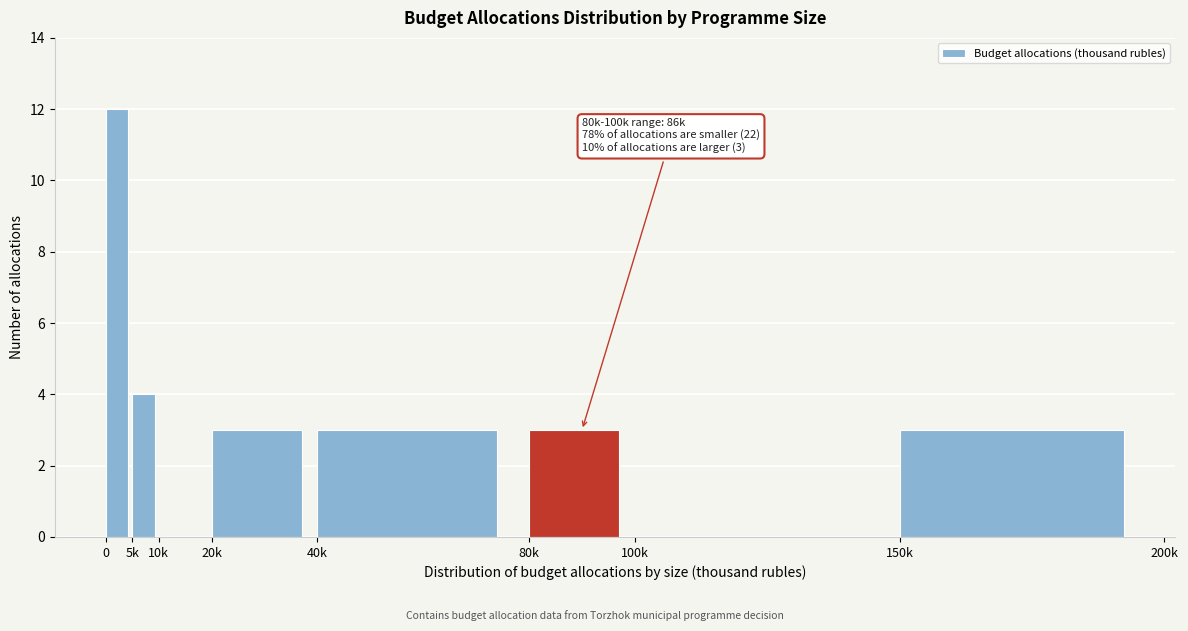

Reading left to right, transcribe all the data shown in this chart.

0=12	5k=4	10k=0	20k=3	40k=3	80k=3	100k=0	150k=3